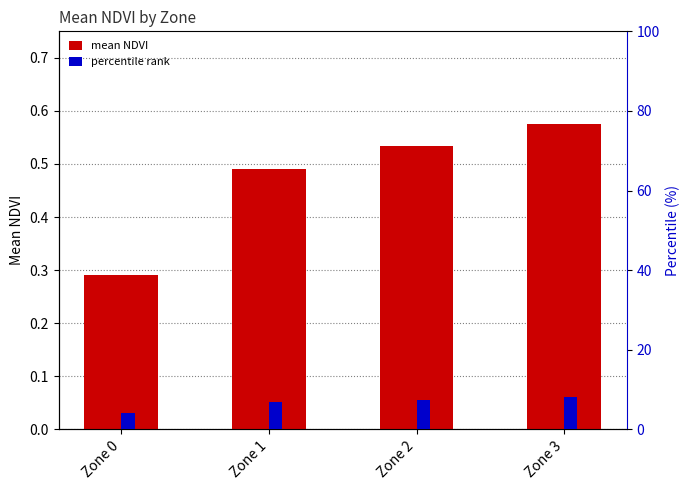

What is the sum of all percentile rank values?

26.3